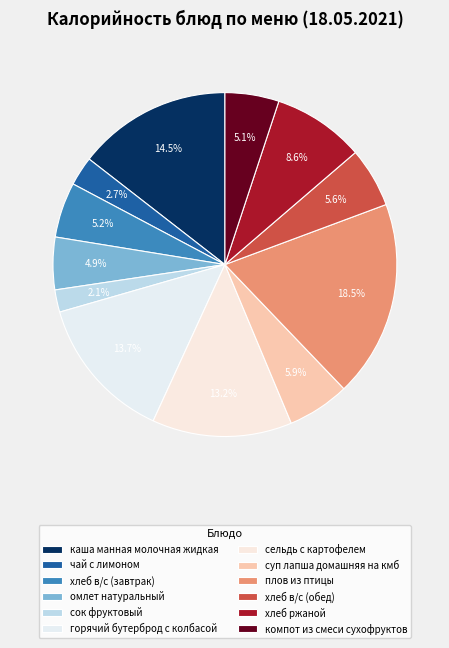

Is there any slice that represents more than half of the pie?

No